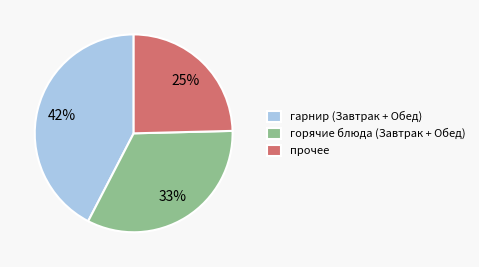

True or false: прочее accounts for 12% of the total.

False